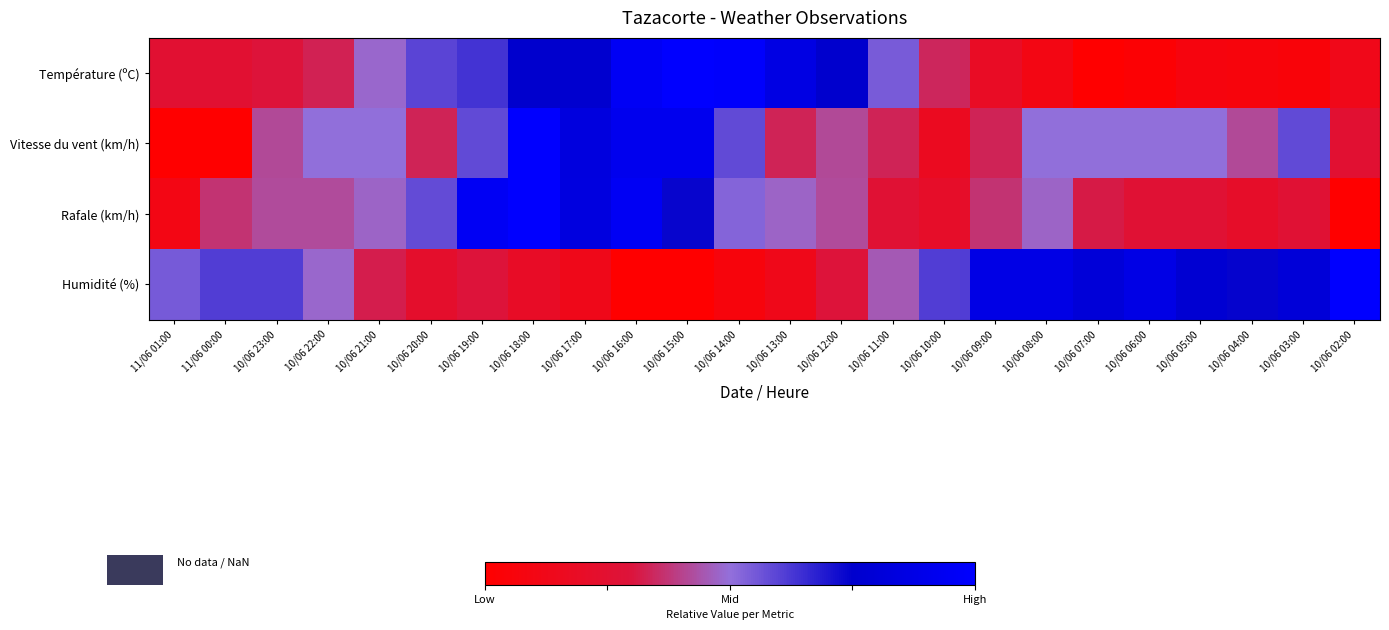

What is the total value across all series at 10/06 12:00?

1.9